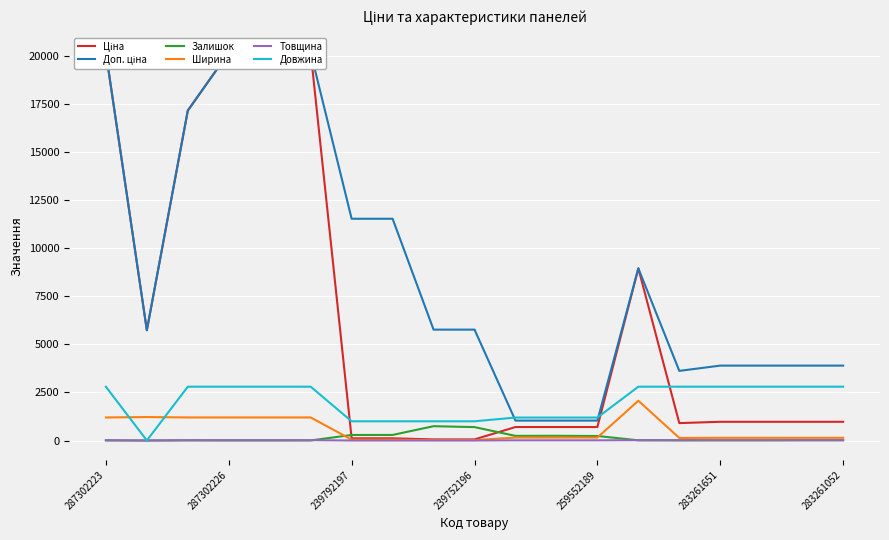

What is the sum of all Довжина values?

38385.0